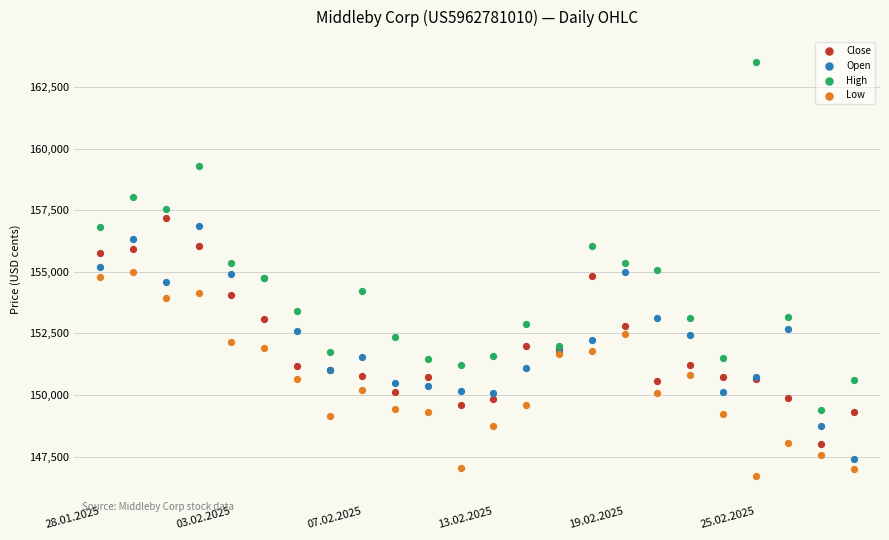

What are all the series names shown in the legend?

Close, Open, High, Low